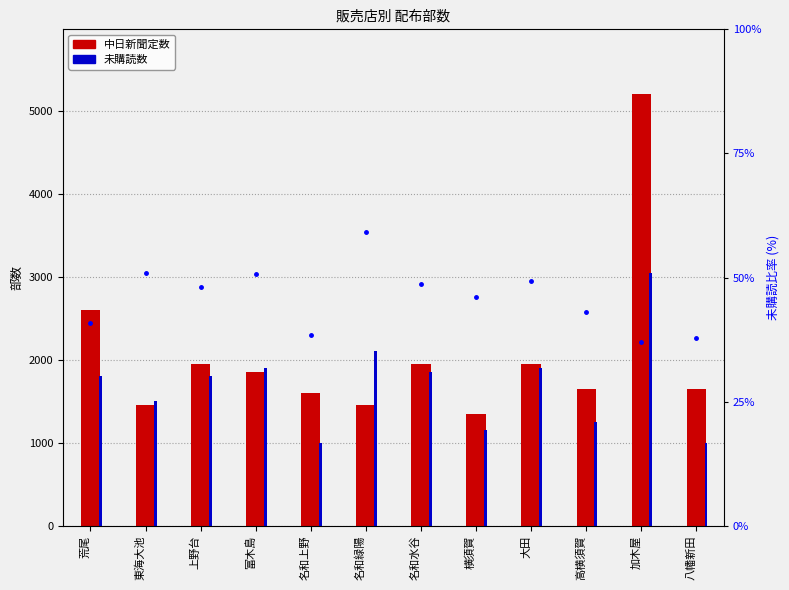

What is the difference between the second highest and second lowest values in the 中日新聞定数 series?

1150